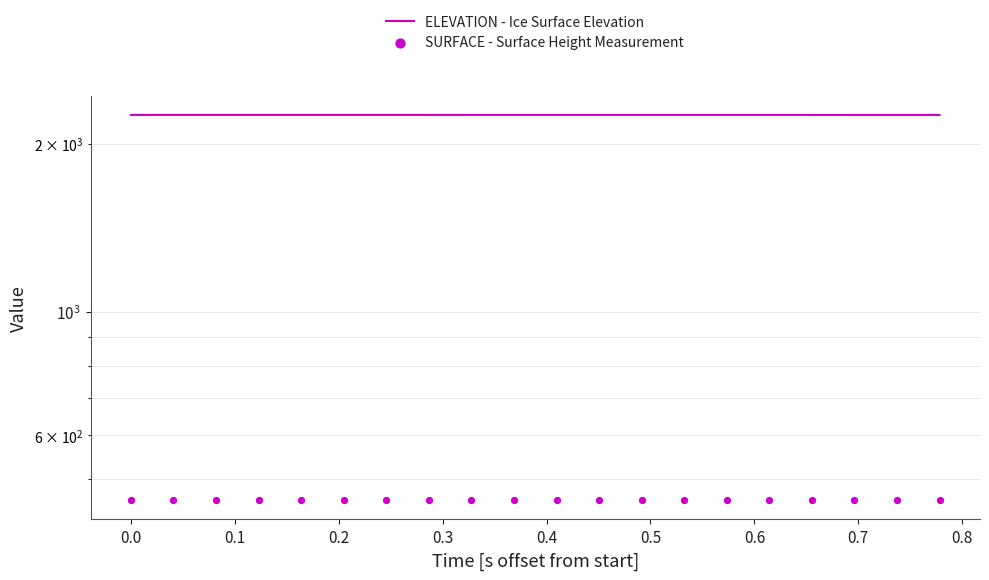

At how many categories does at least one series exceed 1465?

20